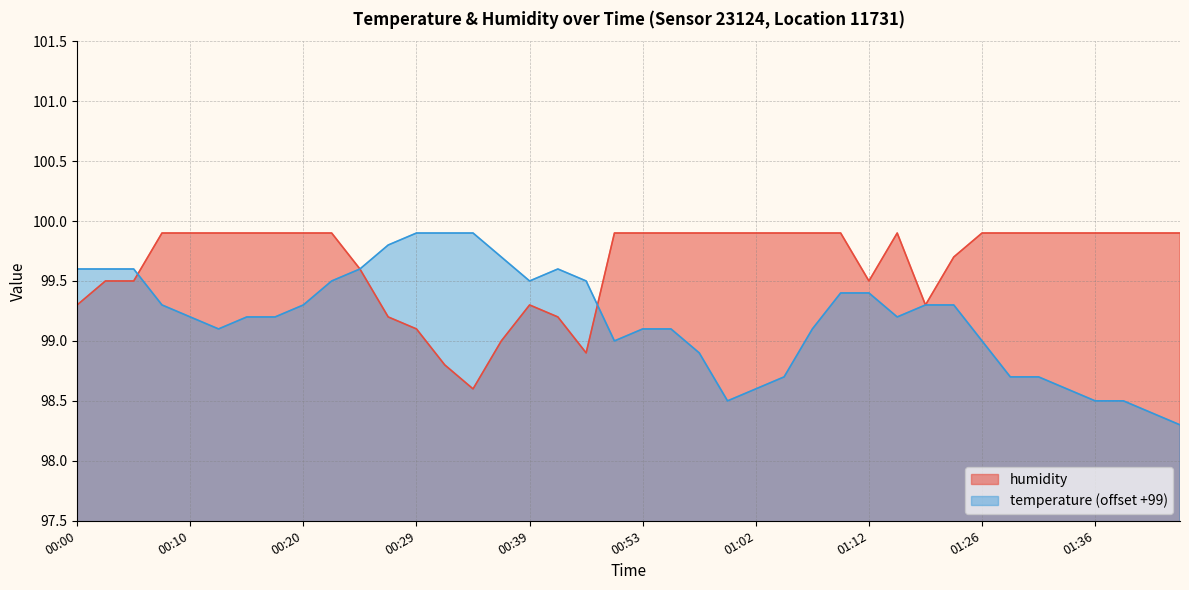

In temperature, how many points are higher than both neighbors (excluding endpoints)?

1